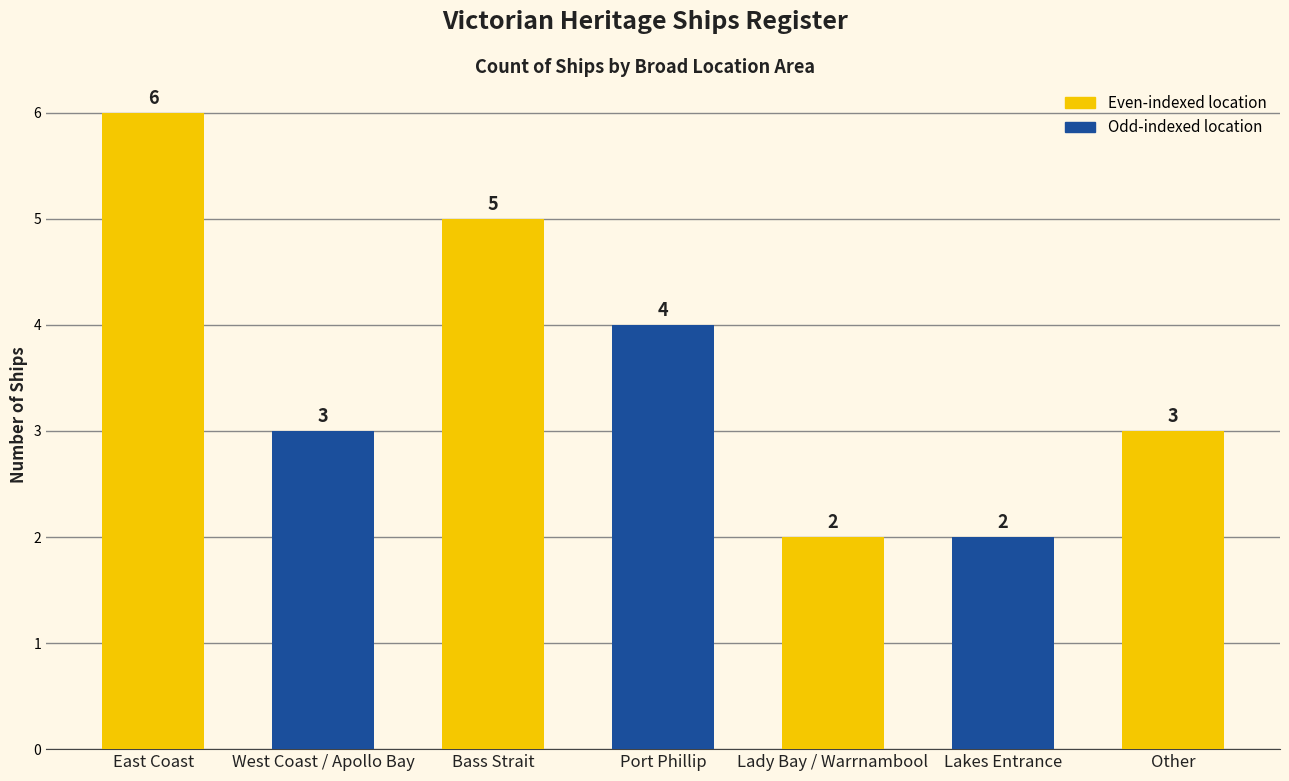

True or false: the data shows 1 at Lakes Entrance.

False